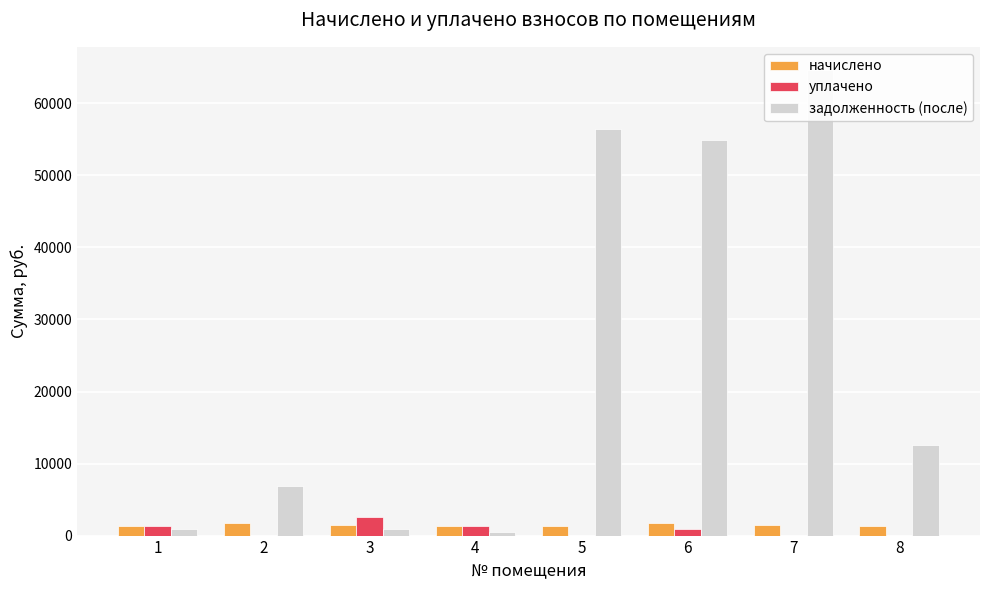

How many bars are there in total?

24